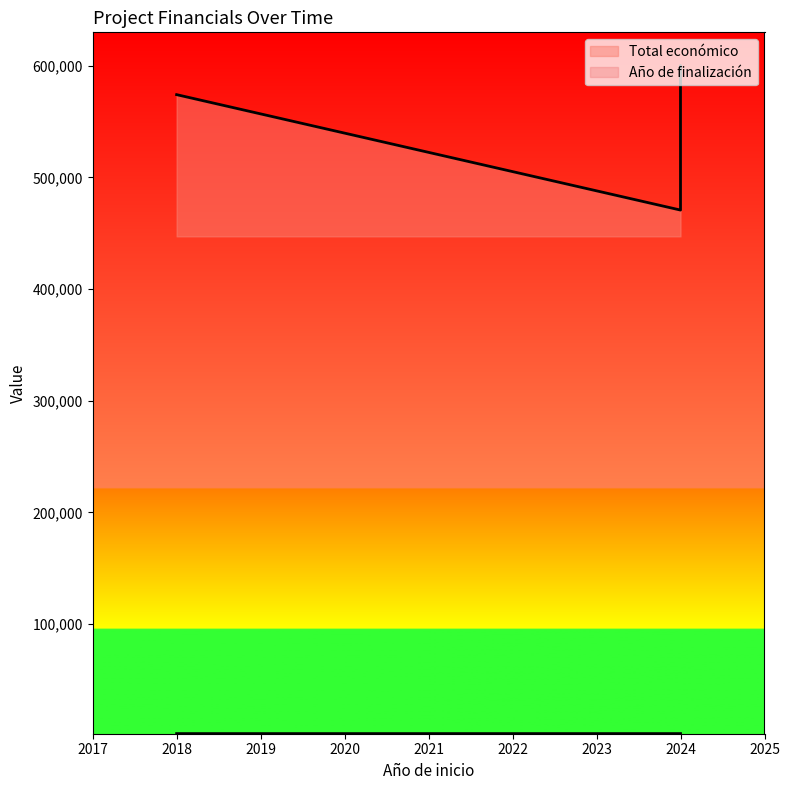

The chart shows a value of 2027 at 2024. True or false?

True